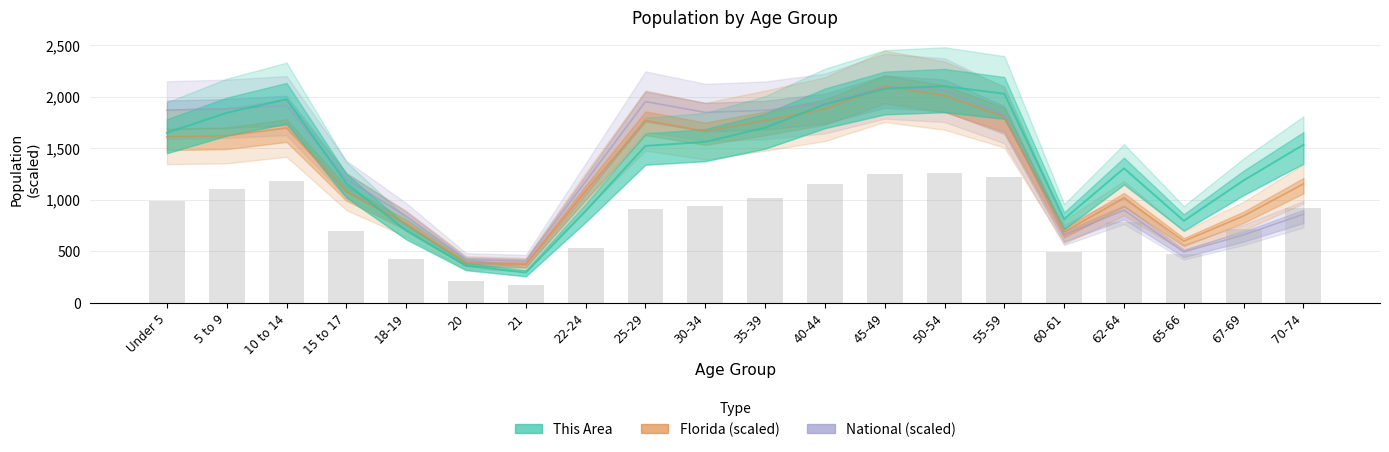

Rank the series at 50-54 from lowest to highest value.

Florida, National, This Area